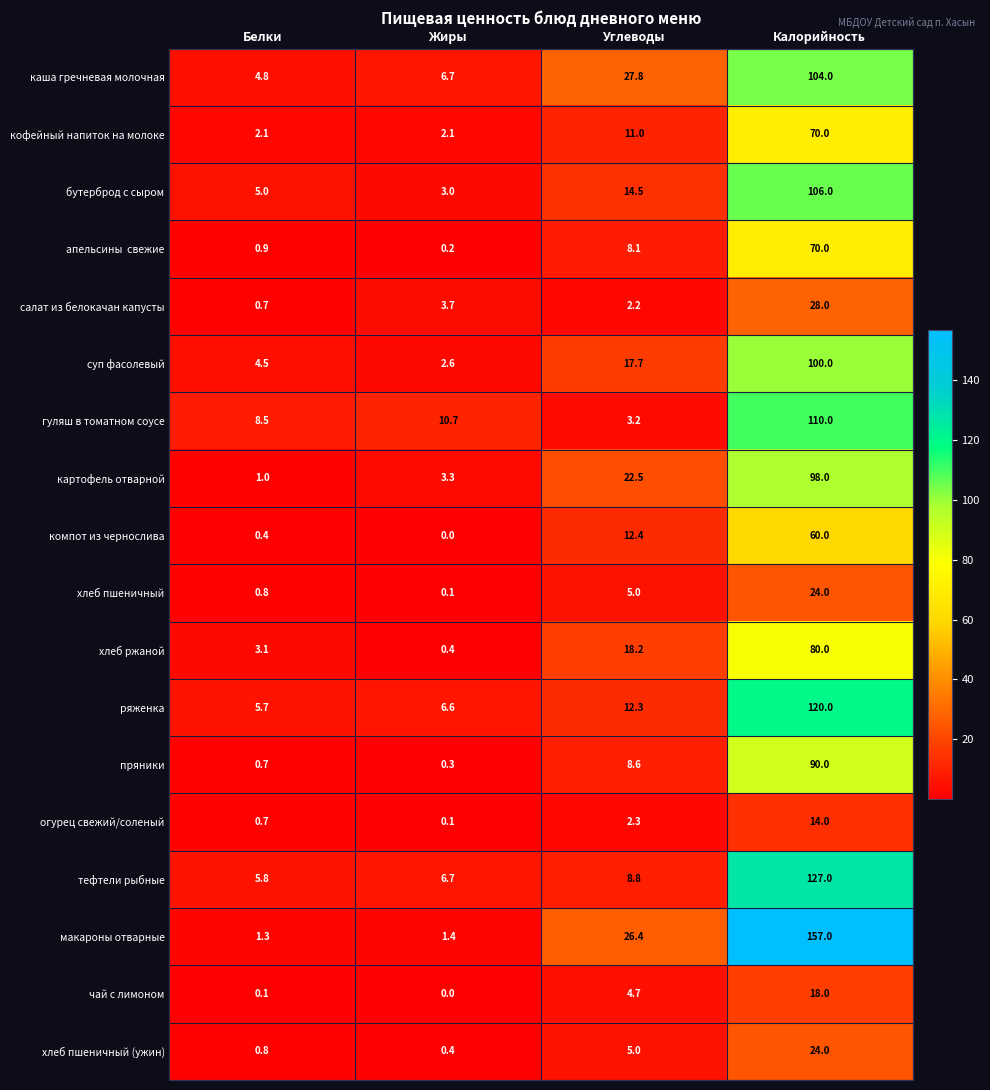

Which label corresponds to the smallest value in the chart?

Жиры